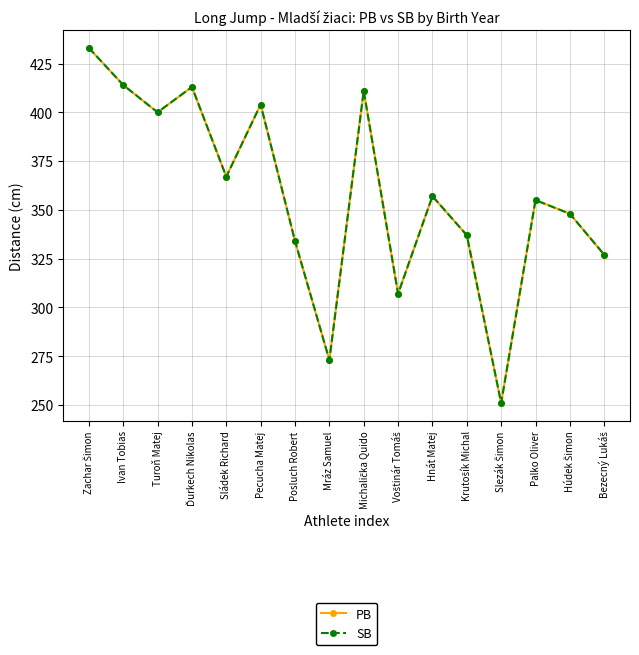

Is the value of PB at Sládek Richard greater than the value of SB at Palko Oliver?

Yes